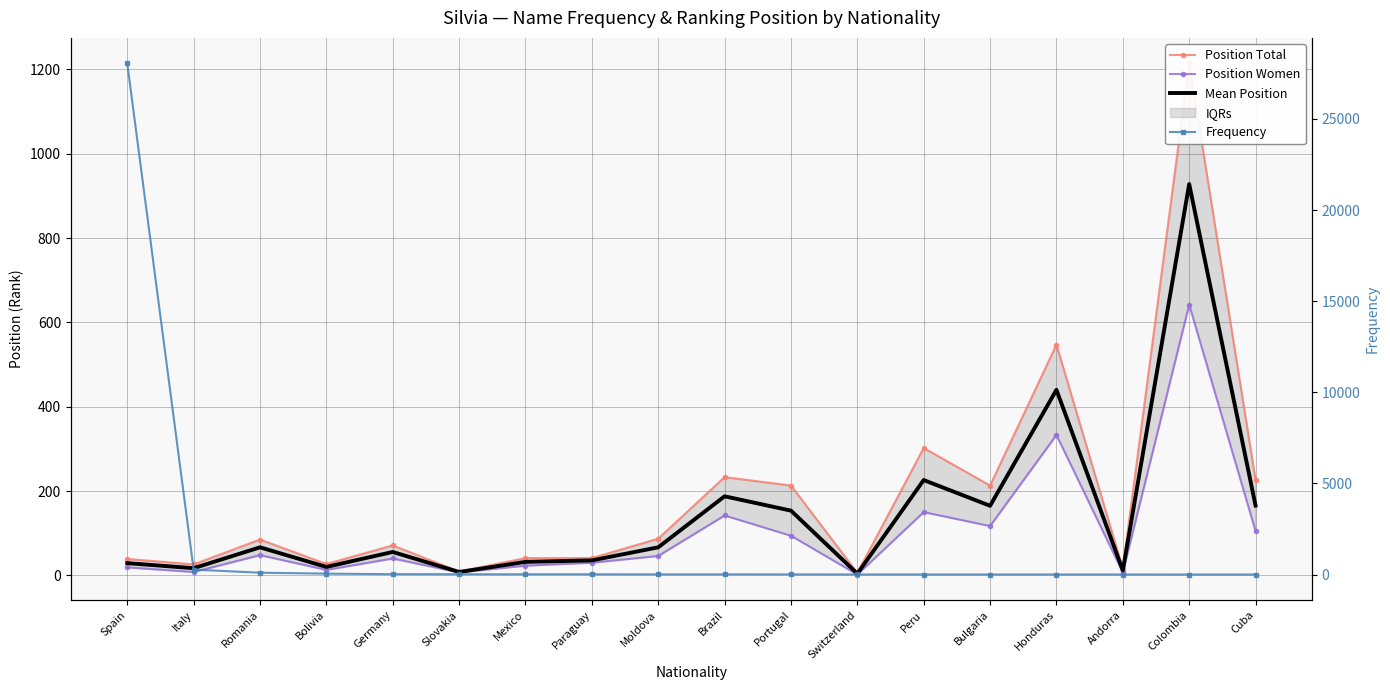

True or false: Frequency has more than 0 interior local peaks.

False